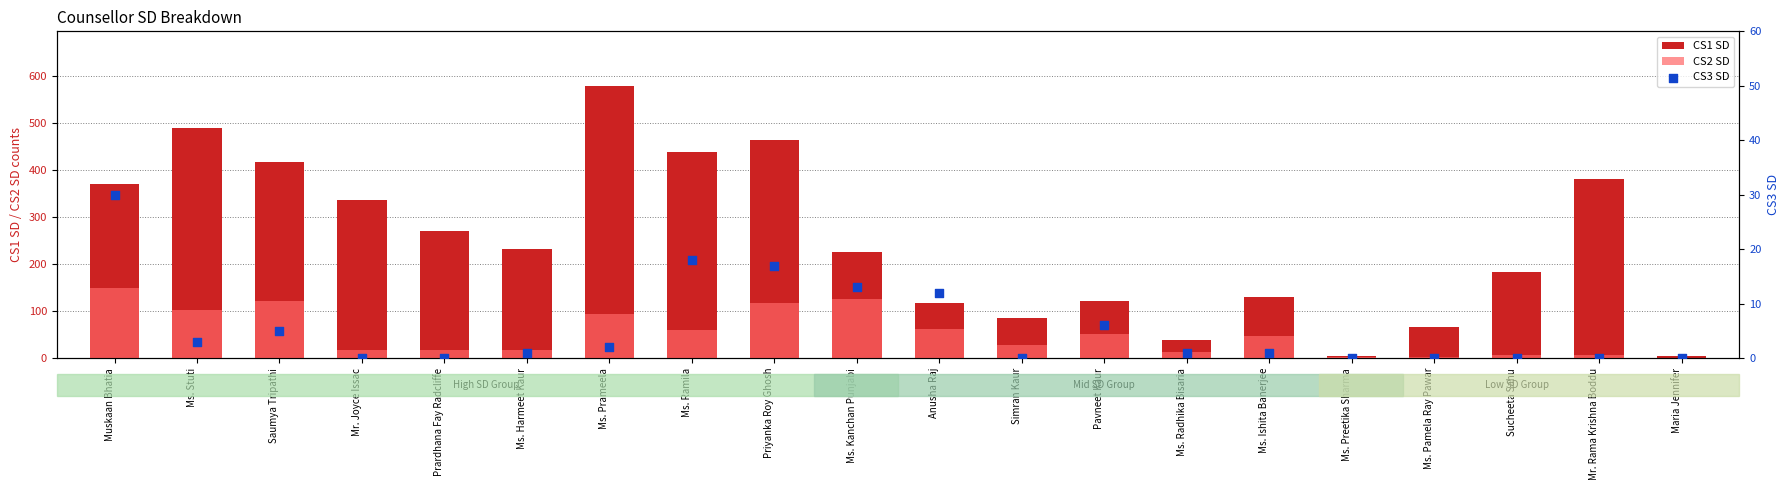

Which series contains the highest Y value?

CS1 SD